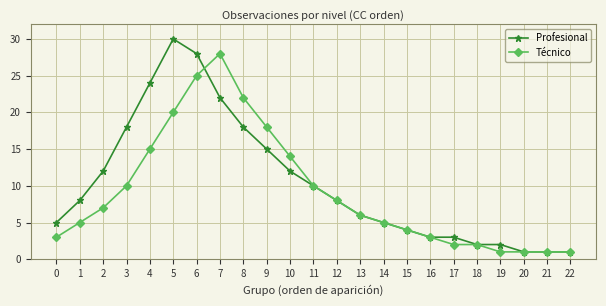

Where is Técnico nearest to the value 14?

10